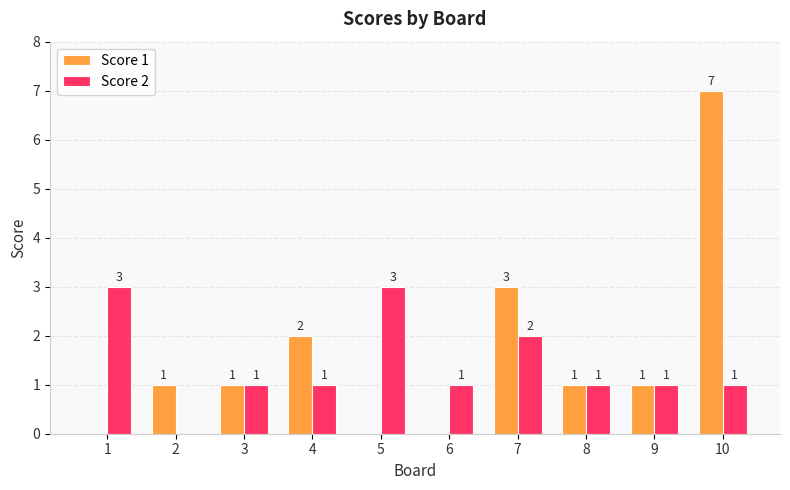

How many values in Score 2 are above zero?

9